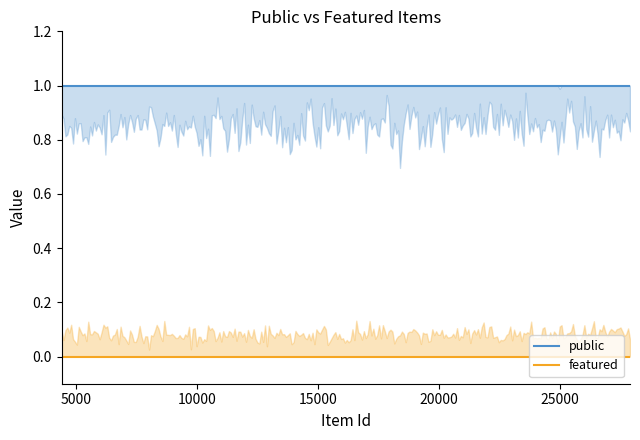

What is the total value across all series at 9797?

1